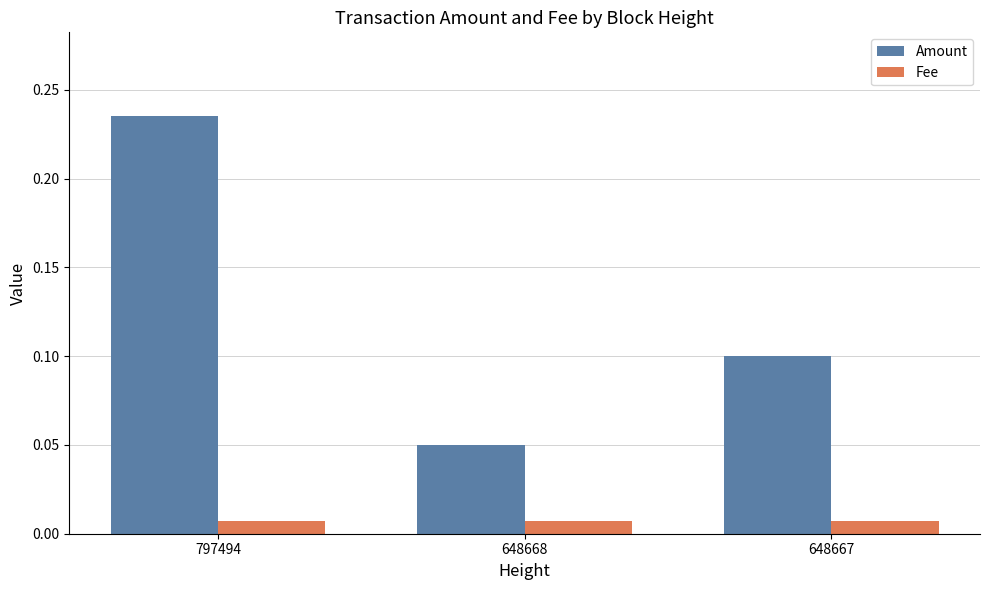

What is the sum of the Amount values at 648668 and 797494?

0.3